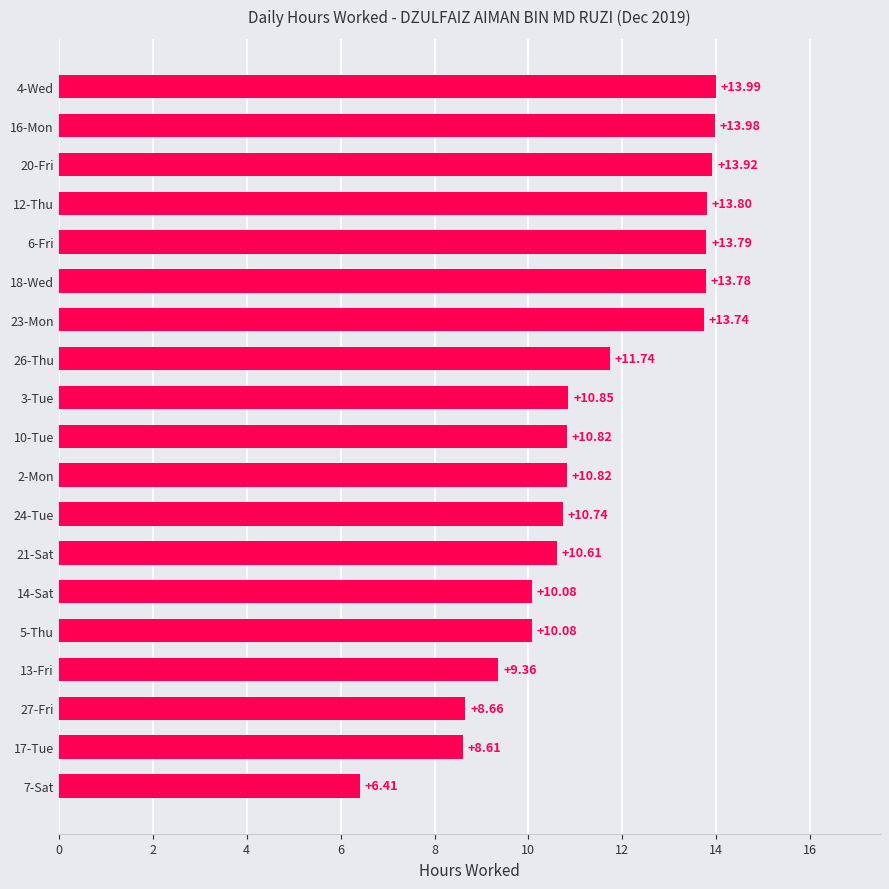

Count the number of values greater than 10.

15